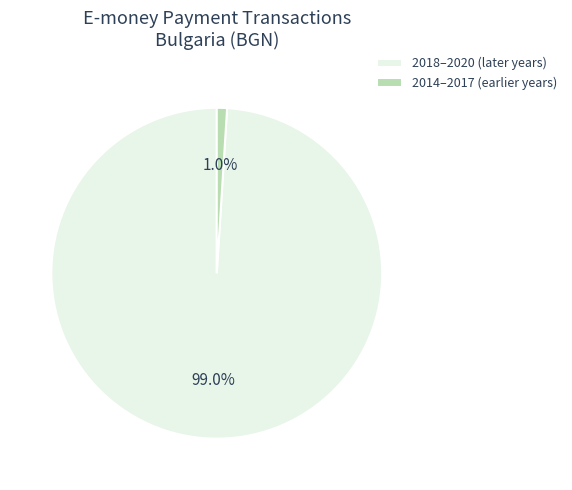

What is the largest slice in the pie chart?

2018–2020 (later years)